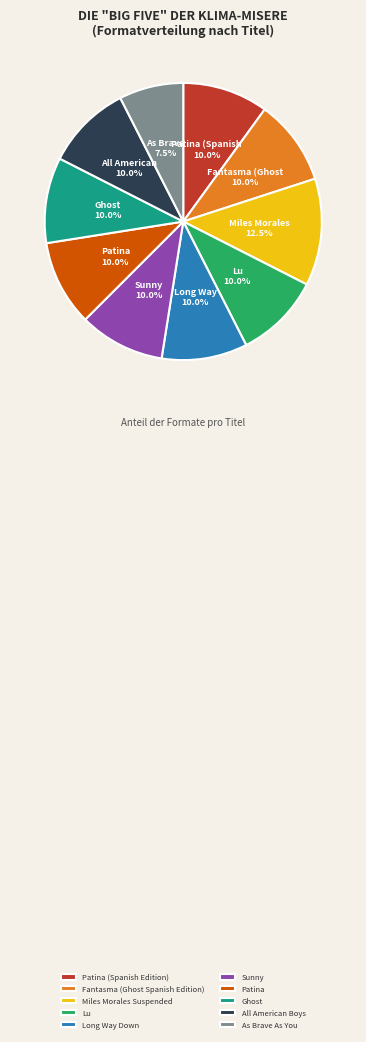

Between As Brave As You and Sunny, which is larger?

Sunny